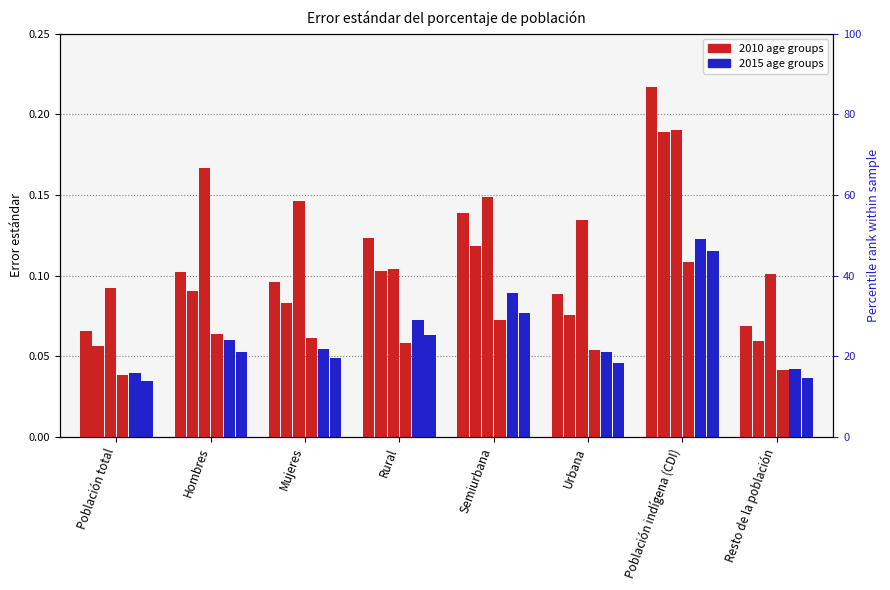

What is the label of the 2nd bar from the left?

Hombres